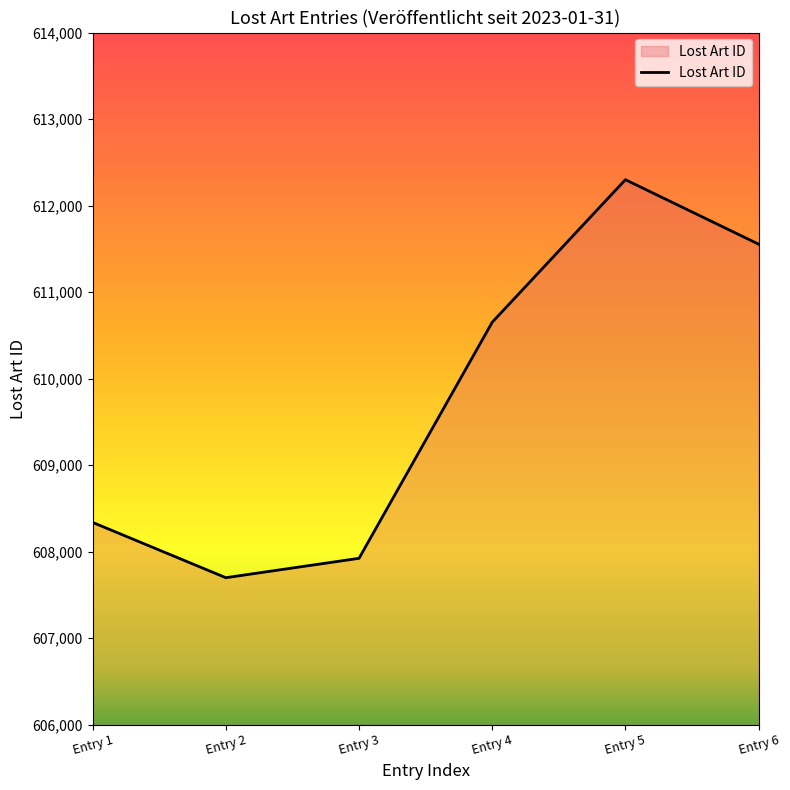

Reading right to left, what are all the values shown in this chart?

Entry 6=611554	Entry 5=612299	Entry 4=610651	Entry 3=607922	Entry 2=607698	Entry 1=608337